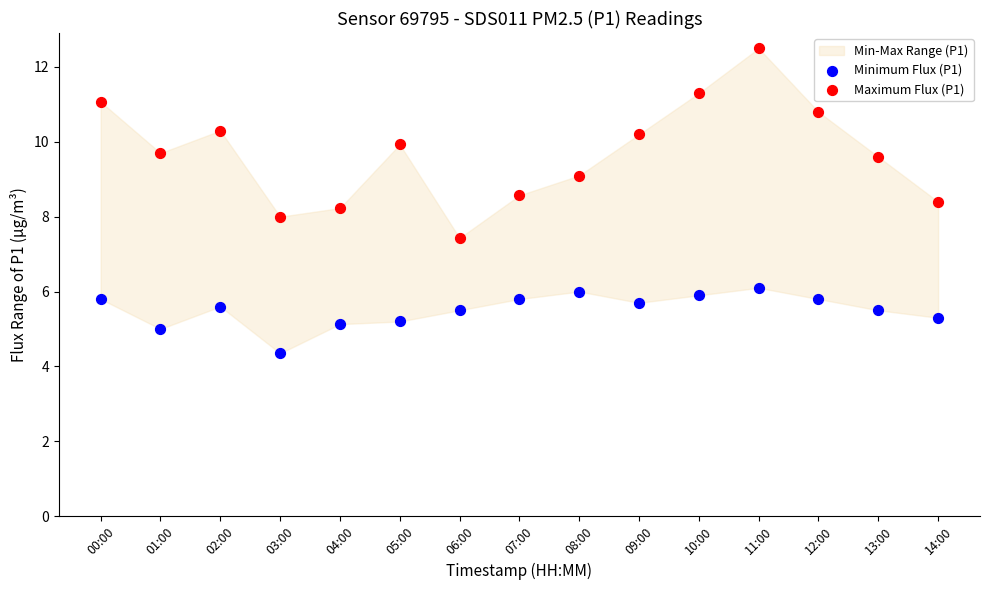

Which series contains the lowest Y value?

Minimum Flux (P1)